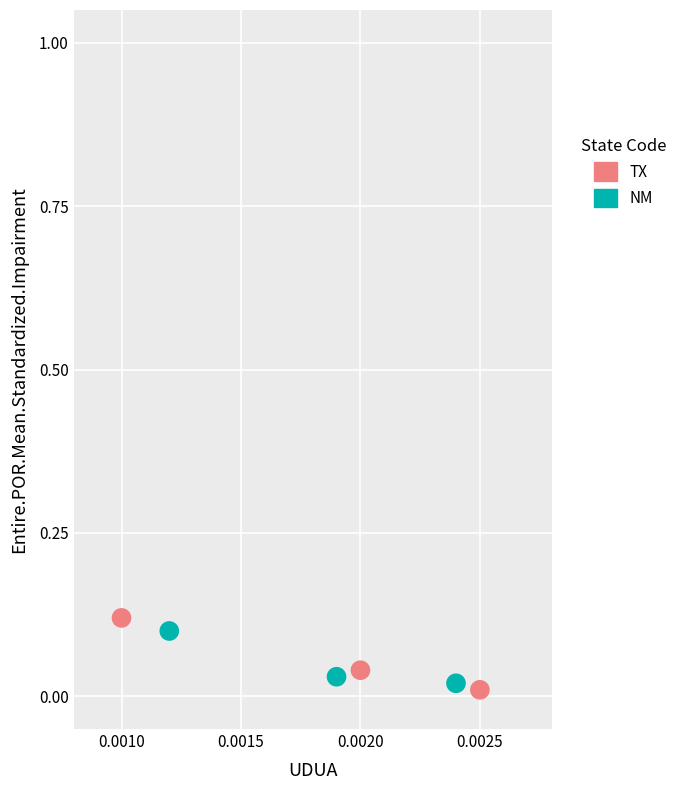

Which series has the widest spread of Y values?

TX